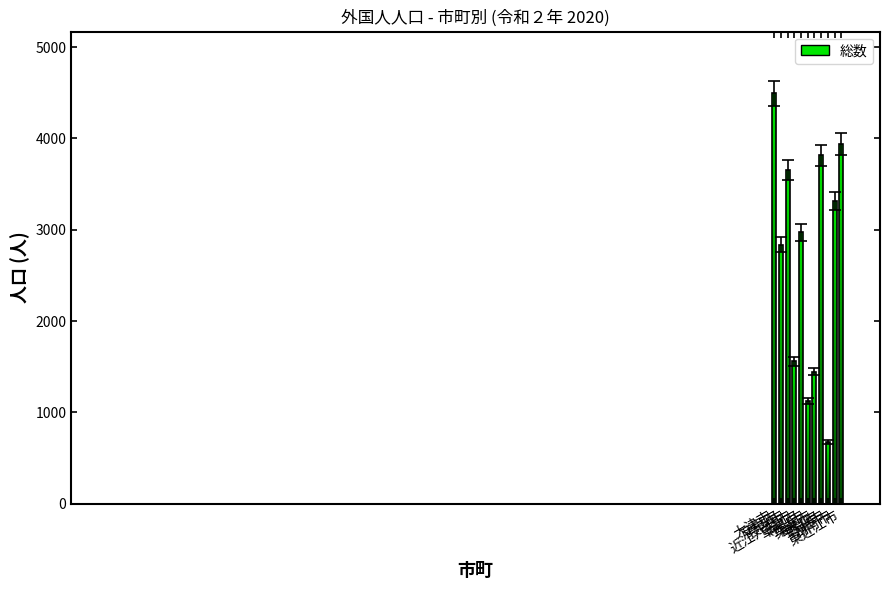

What is the label of the 7th bar from the left?

栗東市